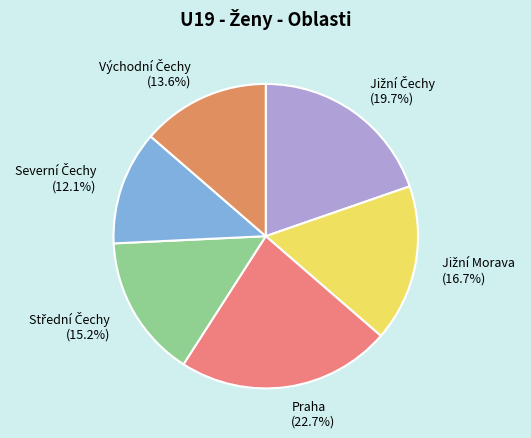

How many segments does this pie chart have?

6